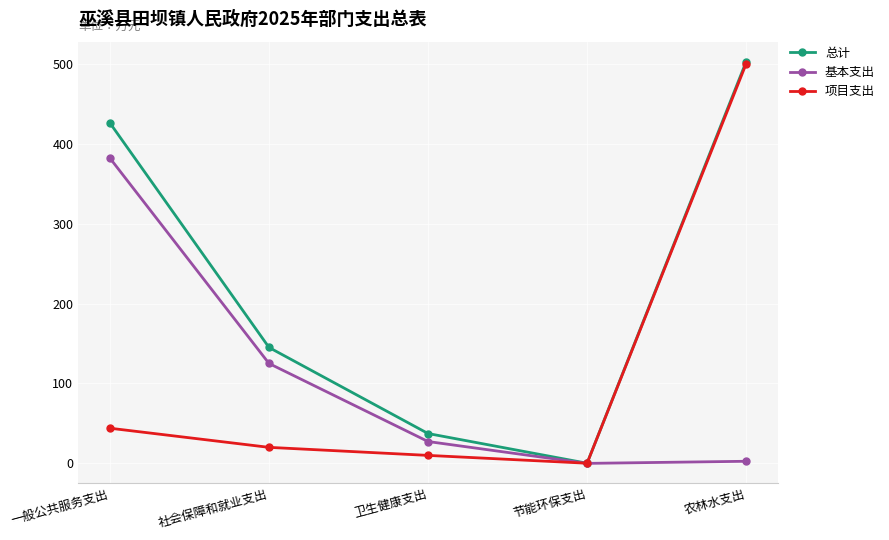

In 总计, how many points are lower than both neighbors (excluding endpoints)?

1